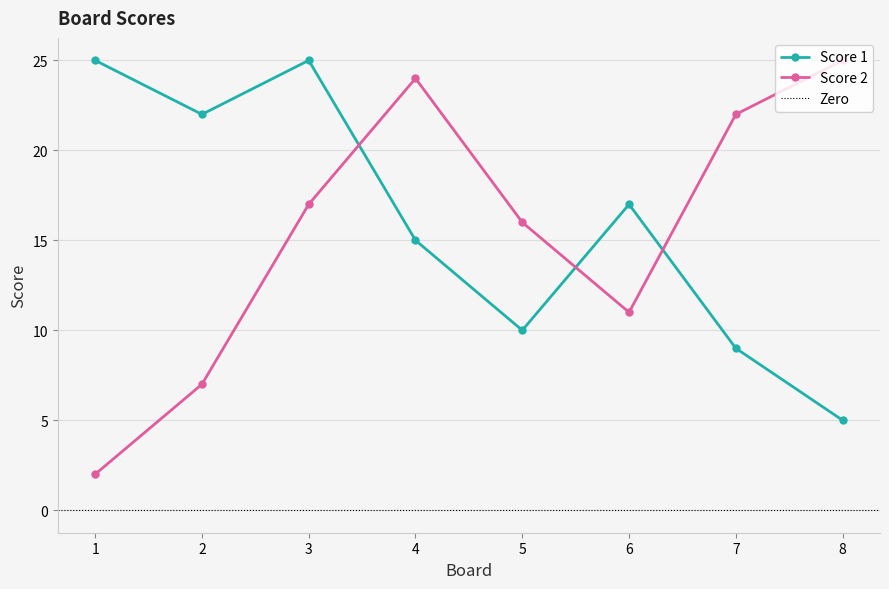

At which label does Score 1 reach its peak?

1